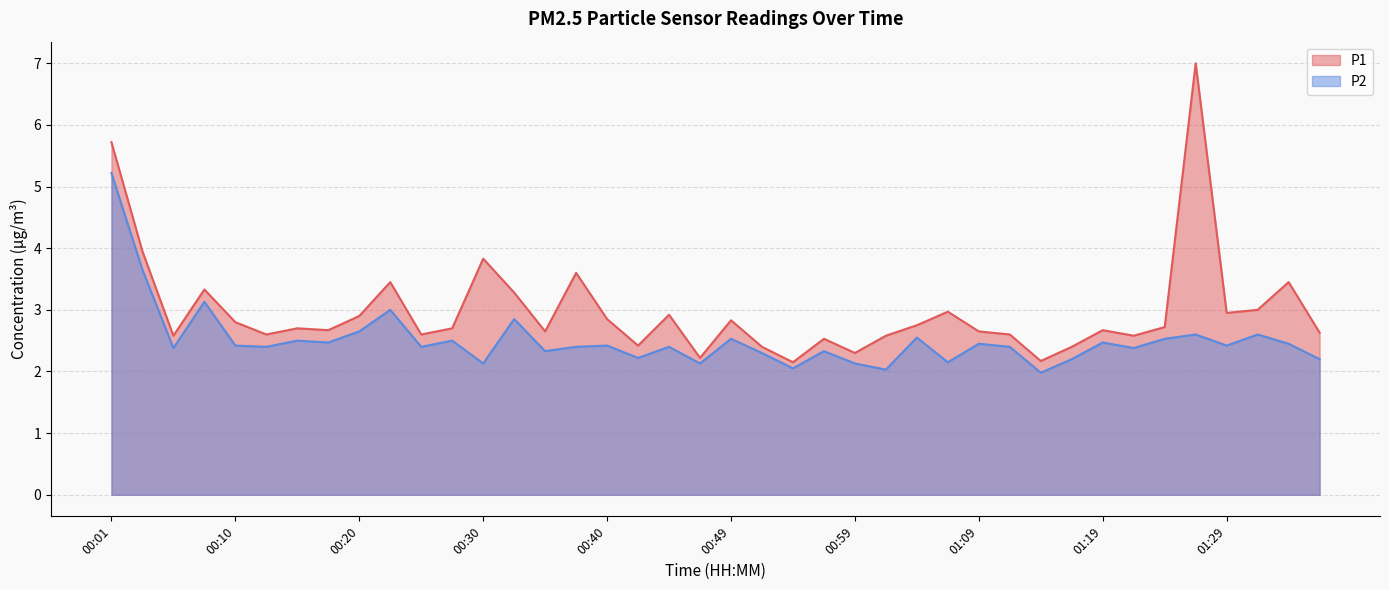

What is the maximum value for P1?

7.0